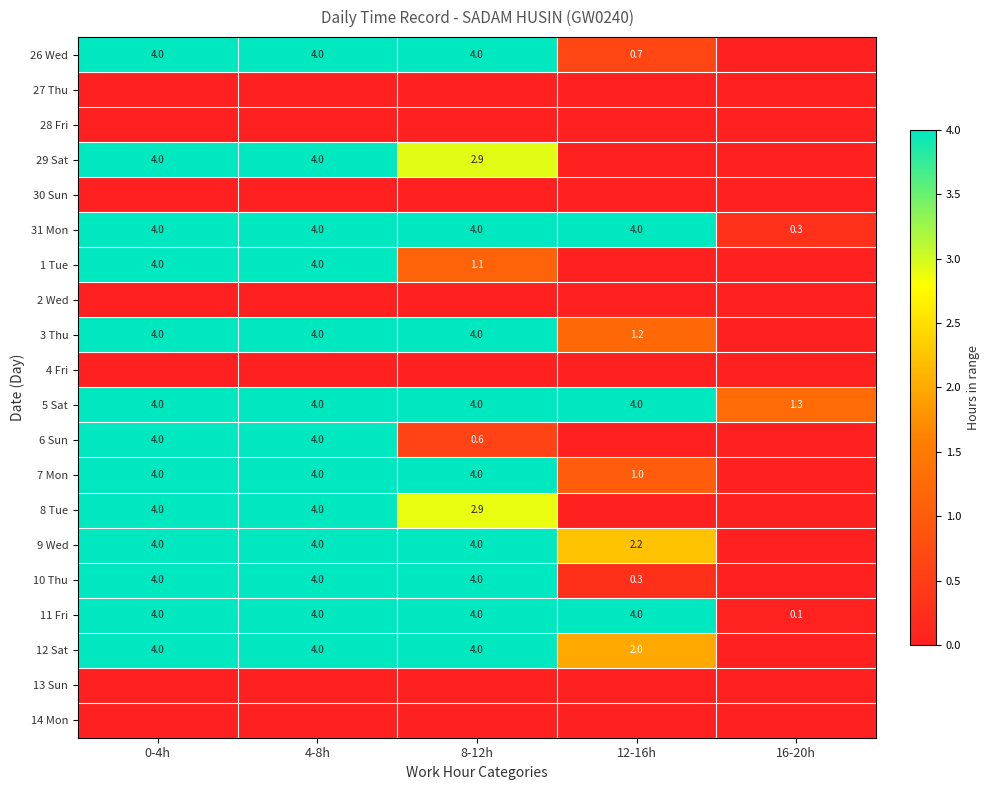

Read the 31 Mon value at 0-4h.

4.0